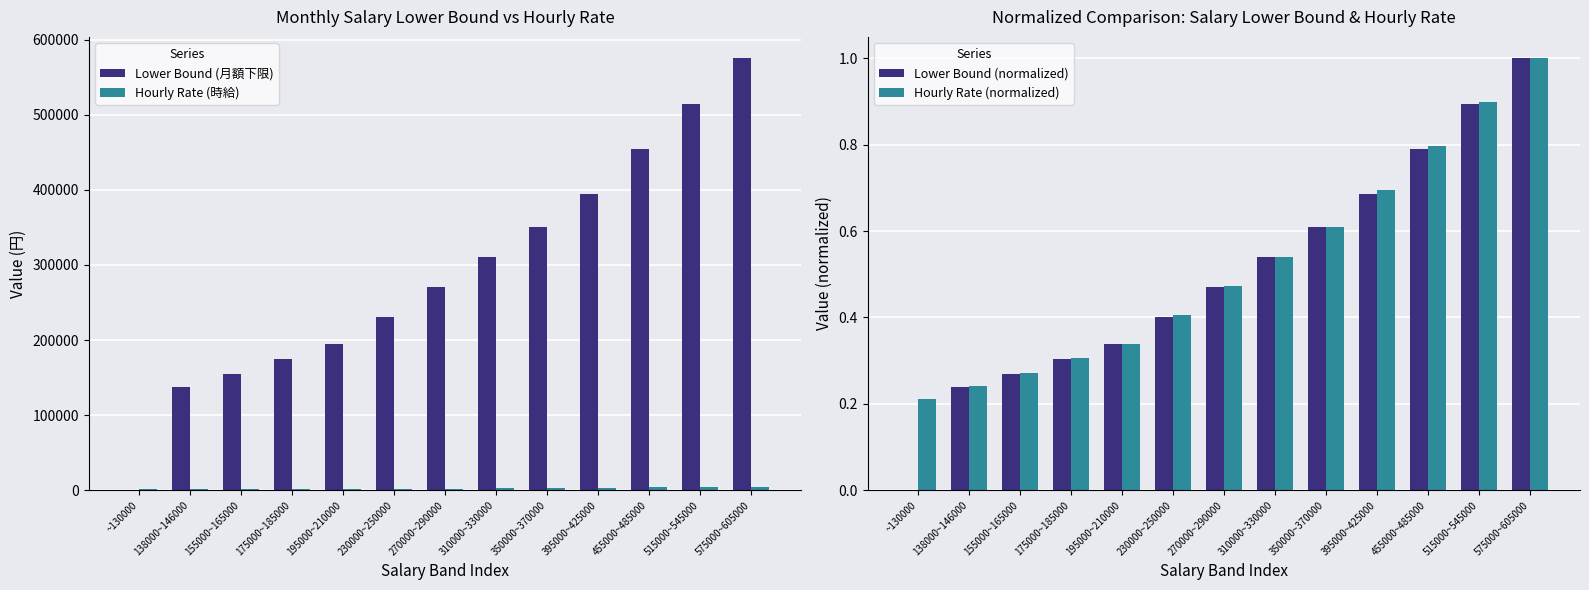

Count the Hourly Rate (normalized) values in the range 0 to 1.

13